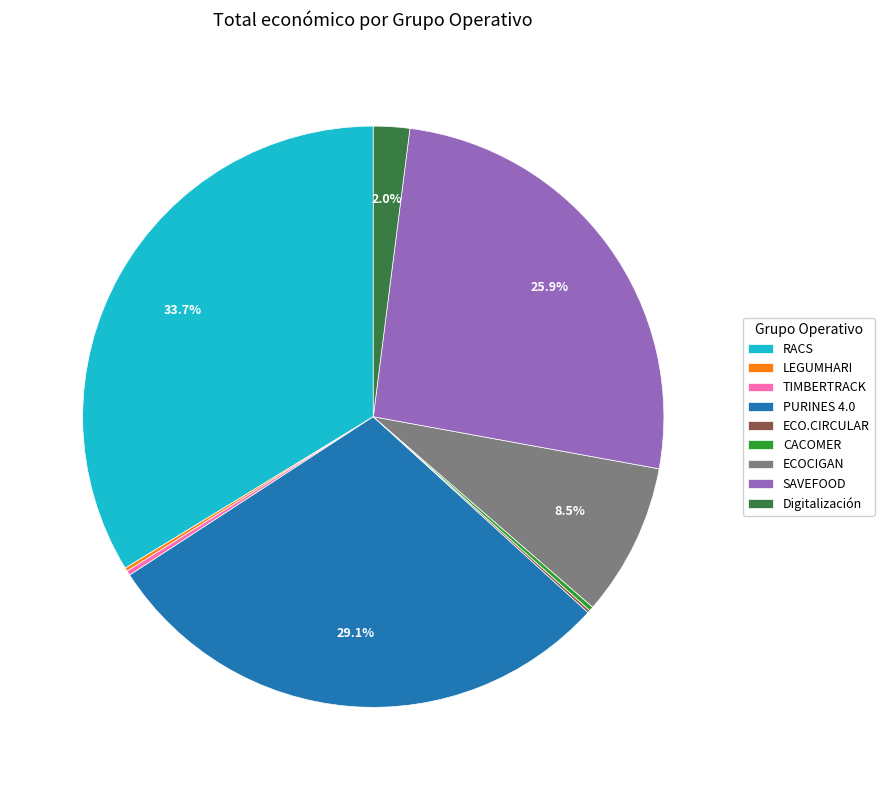

How much of the chart is everything except Digitalización?

98.0%